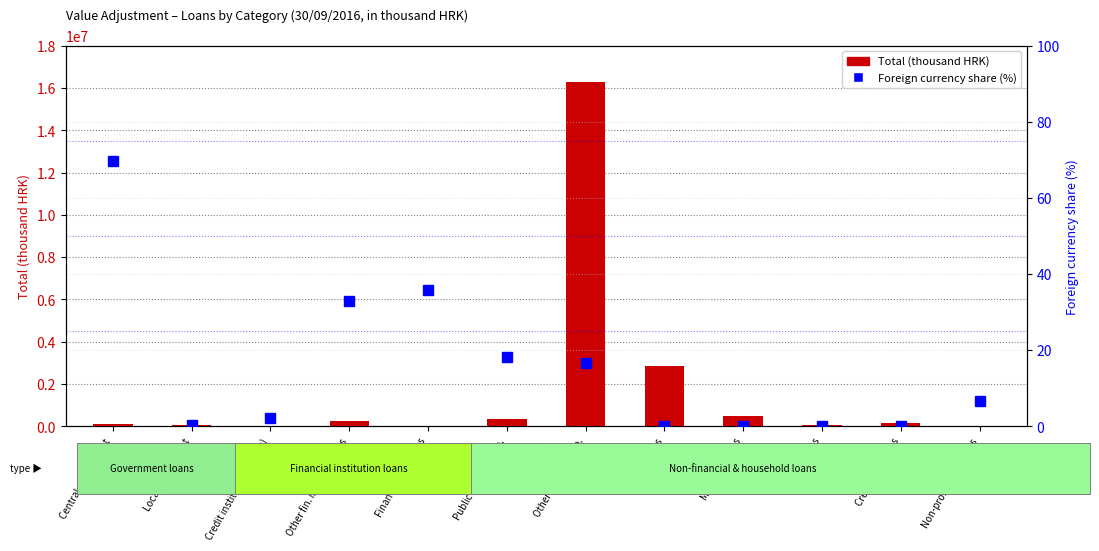

What position from the right is Credit card loans?

2